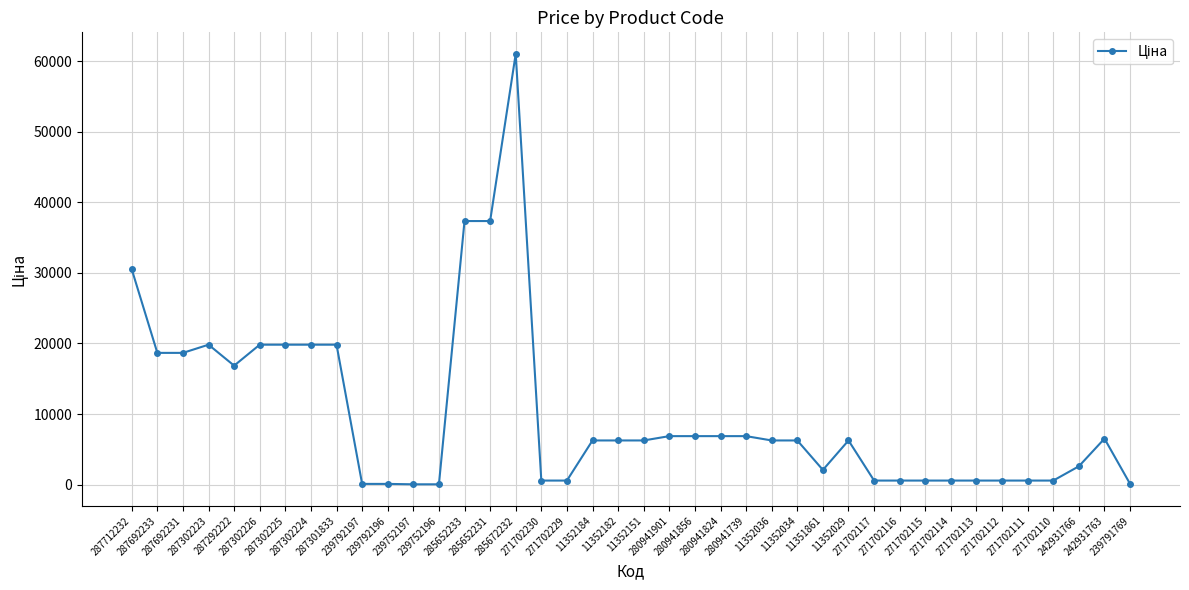

How many lines are shown in the chart?

1